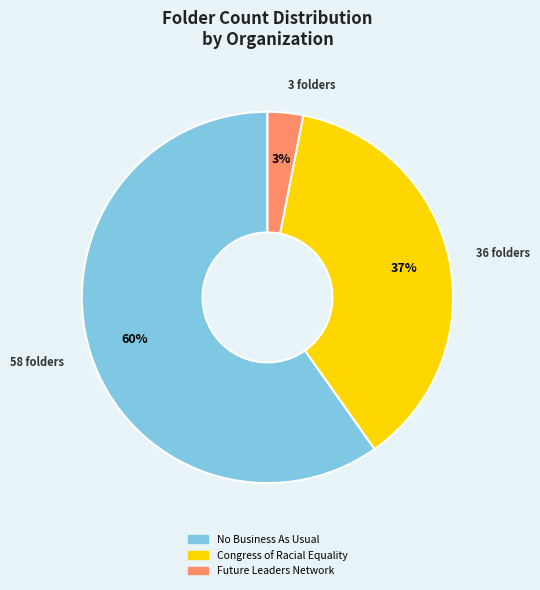

Combined, do No Business As Usual and Congress of Racial Equality account for over 50%?

Yes